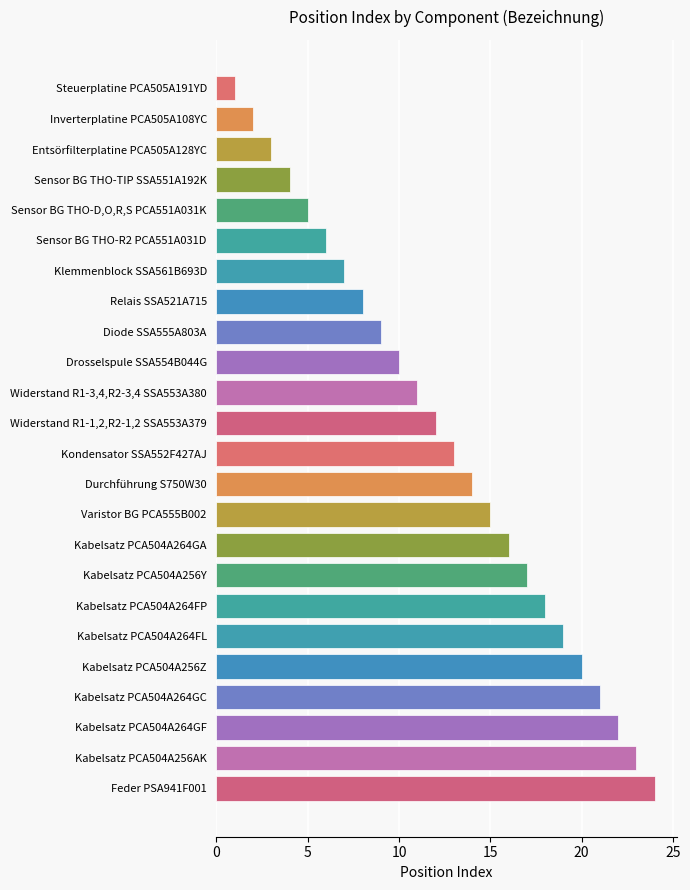

Rank the categories by value from highest to lowest.

Feder PSA941F001, Kabelsatz PCA504A256AK, Kabelsatz PCA504A264GF, Kabelsatz PCA504A264GC, Kabelsatz PCA504A256Z, Kabelsatz PCA504A264FL, Kabelsatz PCA504A264FP, Kabelsatz PCA504A256Y, Kabelsatz PCA504A264GA, Varistor BG PCA555B002, Durchführung S750W30, Kondensator SSA552F427AJ, Widerstand R1-1,2,R2-1,2 SSA553A379, Widerstand R1-3,4,R2-3,4 SSA553A380, Drosselspule SSA554B044G, Diode SSA555A803A, Relais SSA521A715, Klemmenblock SSA561B693D, Sensor BG THO-R2 PCA551A031D, Sensor BG THO-D,O,R,S PCA551A031K, Sensor BG THO-TIP SSA551A192K, Entsörfilterplatine PCA505A128YC, Inverterplatine PCA505A108YC, Steuerplatine PCA505A191YD